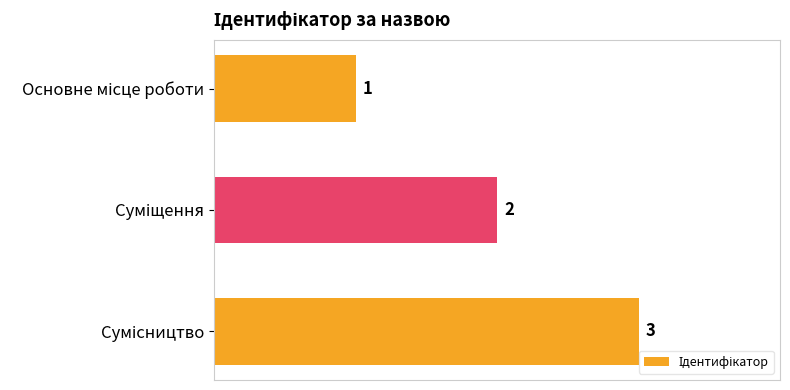

How many data points are less than 2?

1